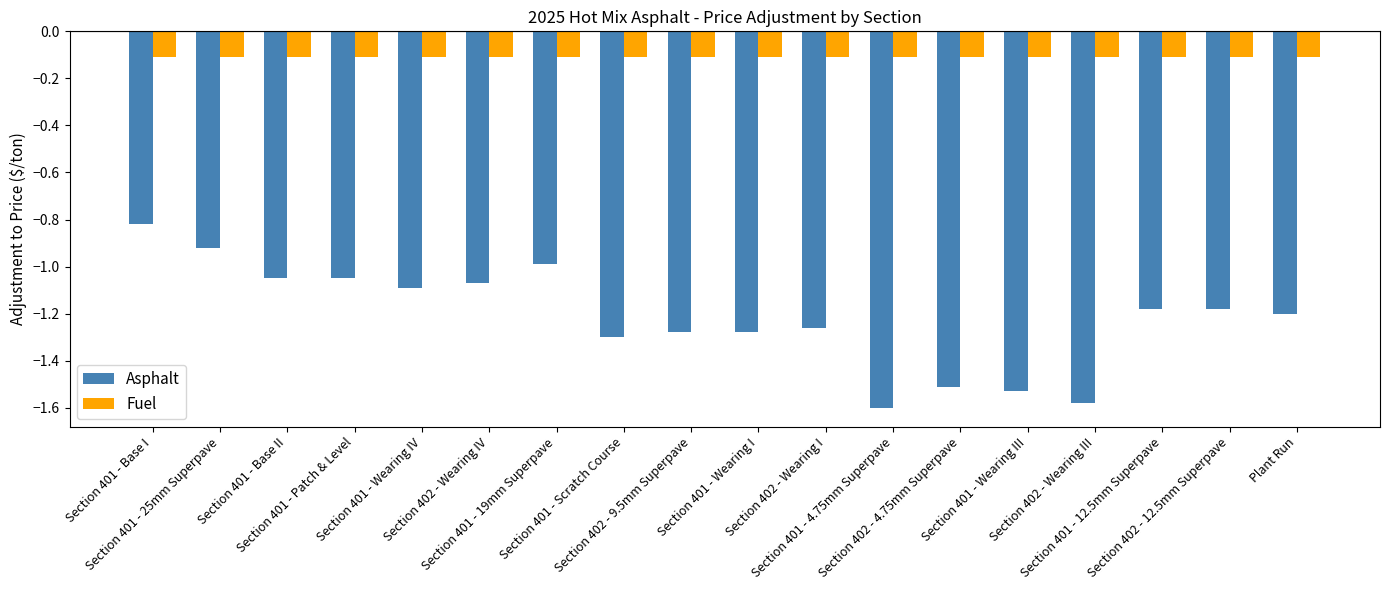

List the series in order of their peak value, highest first.

Fuel, Asphalt